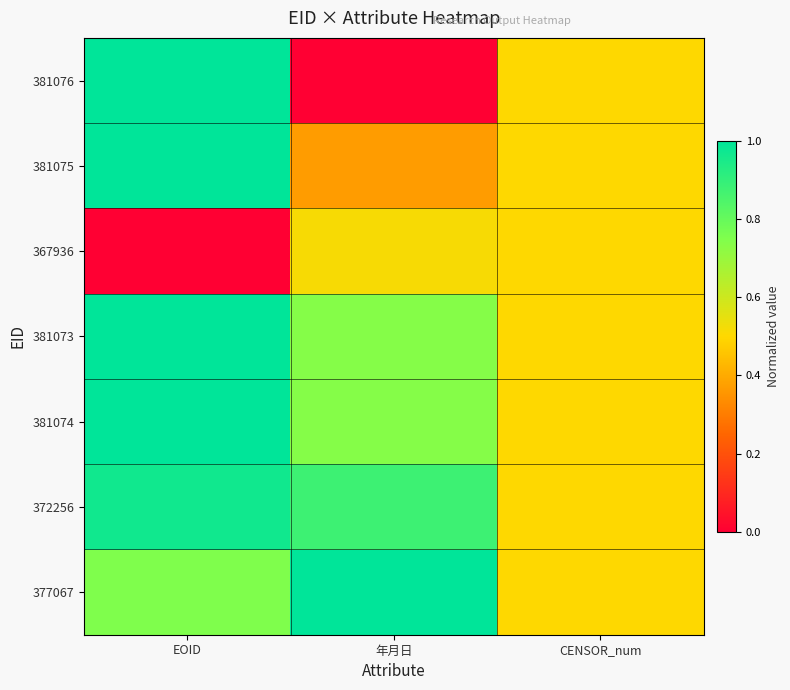

Which series has the widest spread of values?

381076